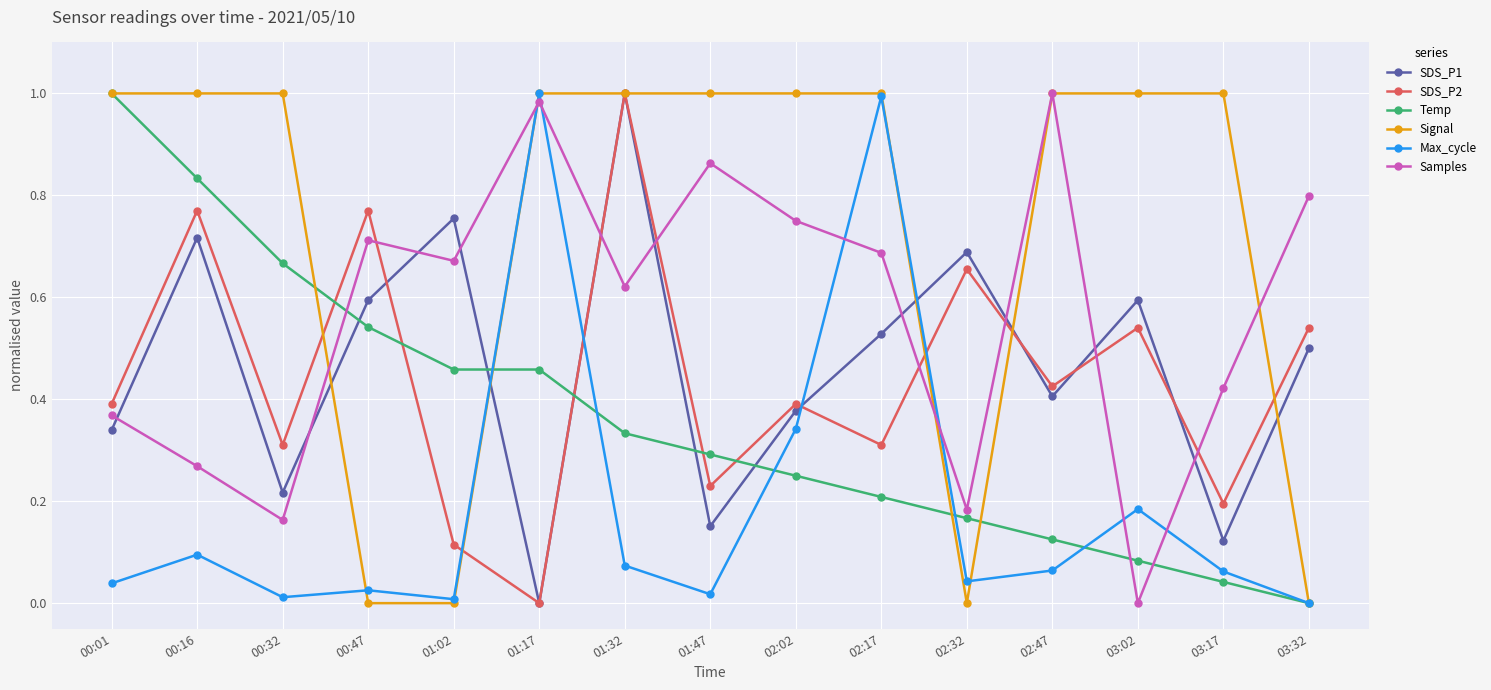

What are all the series names shown in the legend?

SDS_P1, SDS_P2, Temp, Signal, Max_cycle, Samples